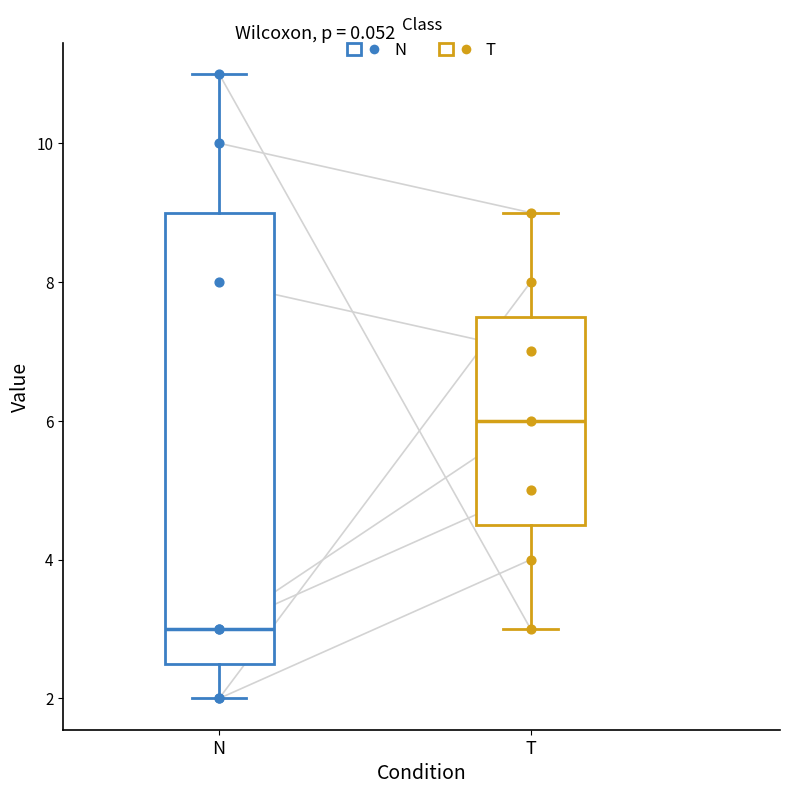

Which box has the highest median line?

T